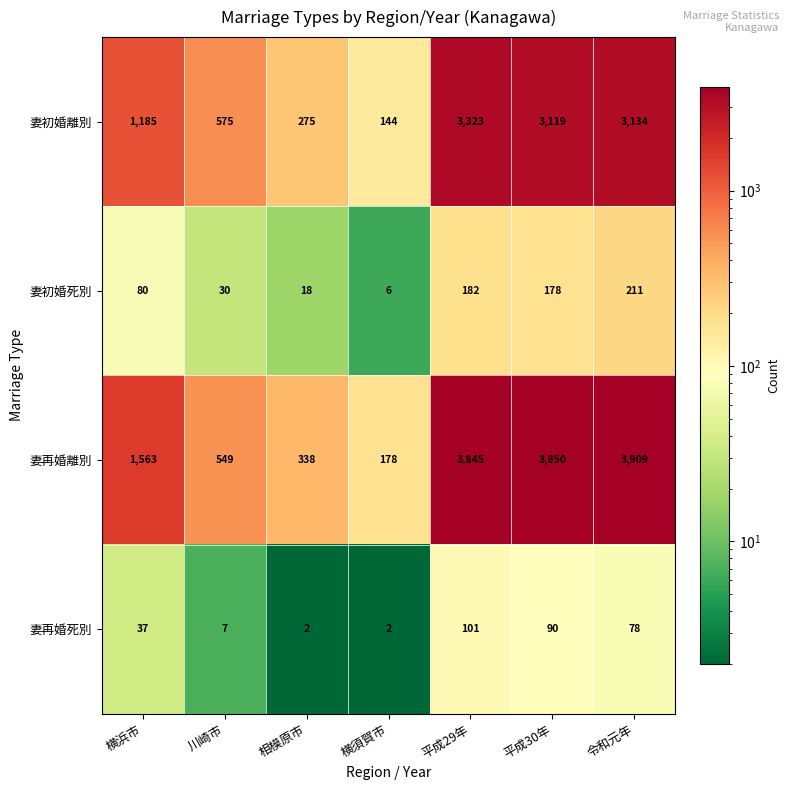

How many categories are shown in the chart?

7